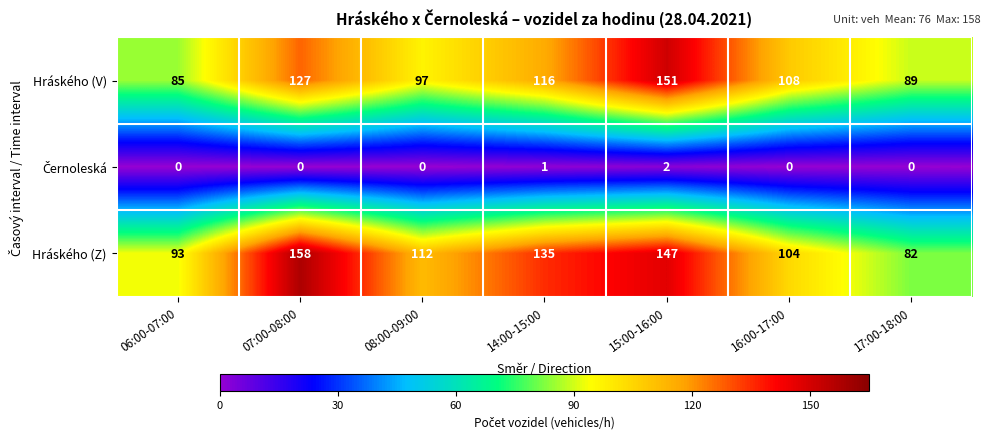

At which category is the sum across all series the highest?

15:00-16:00